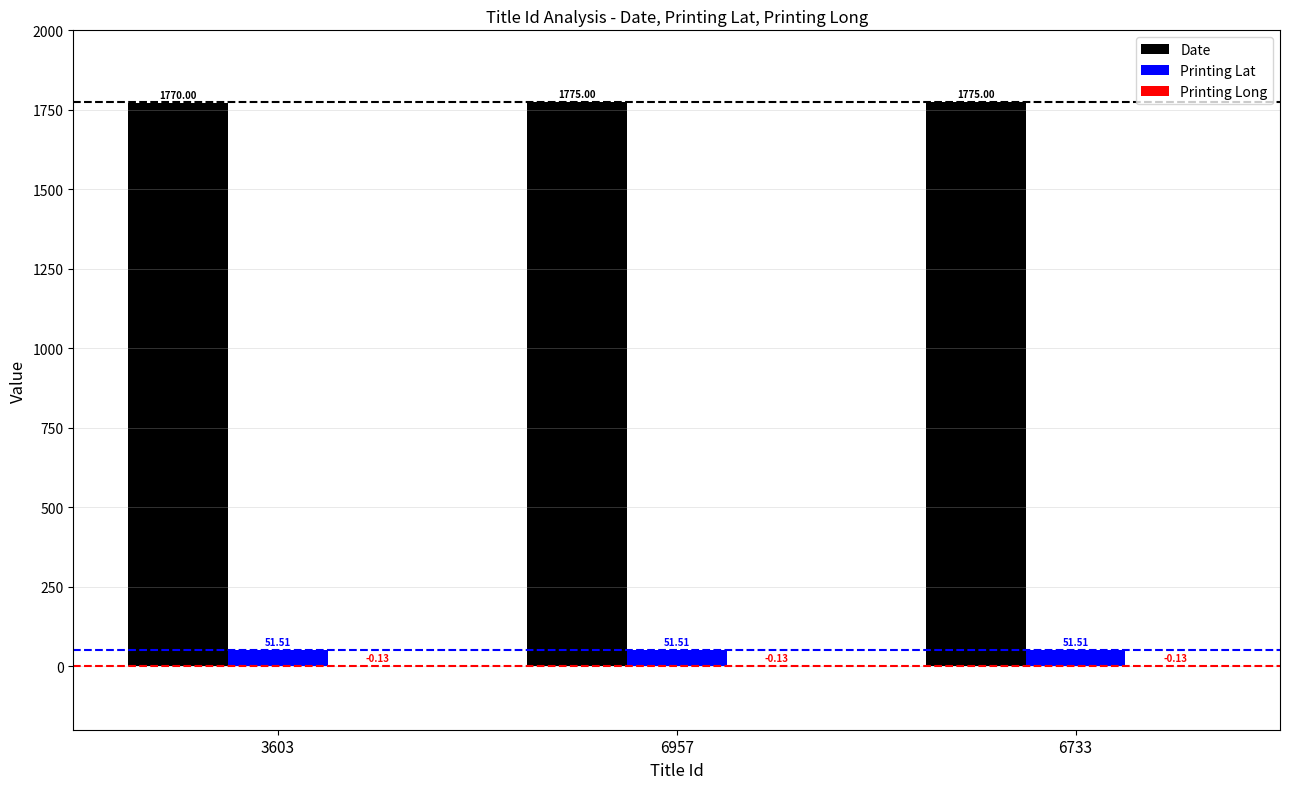

What is the total value across all series at 6957?

1826.4